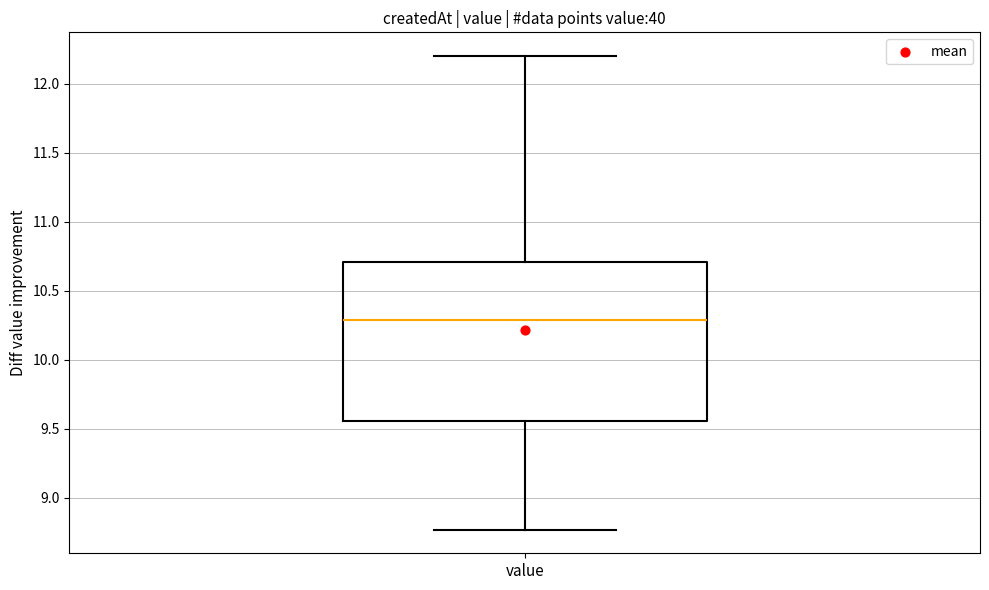

Where is the lower edge of the box for value on the y-axis? The values are not printed on the chart, so give them approximately, as read against the axis.

9.55